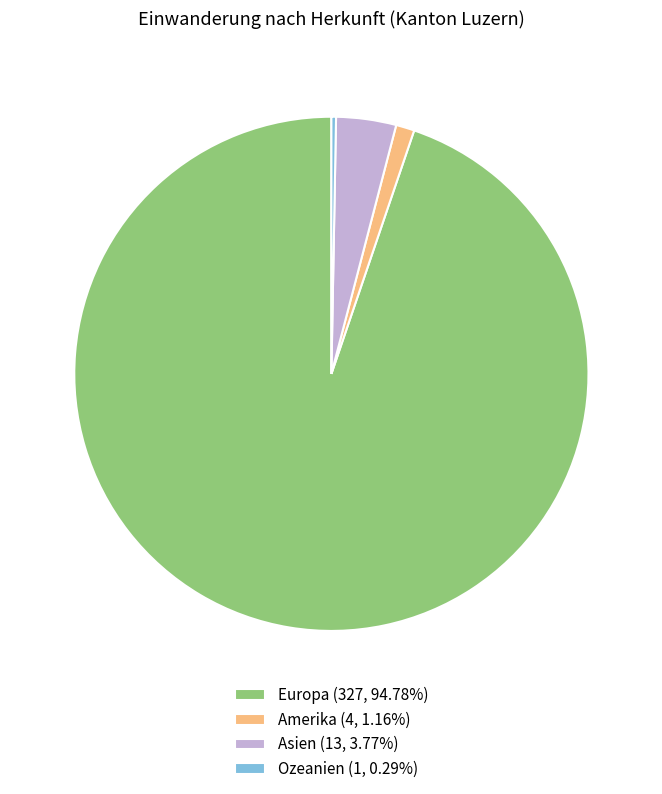

Count the number of slices in the pie.

4